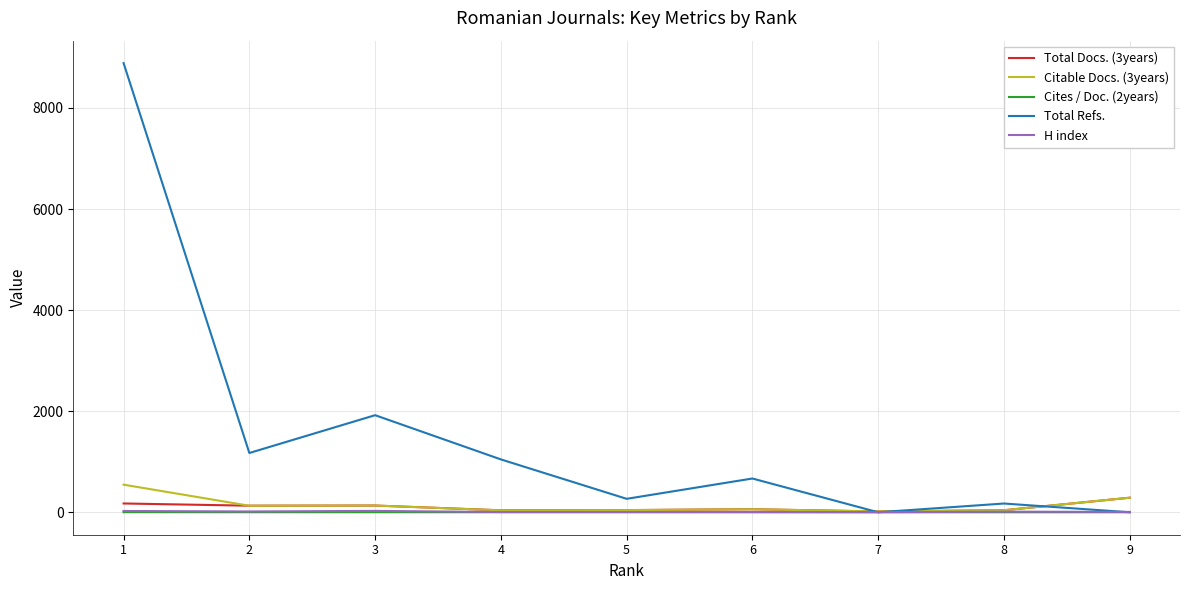

Count the number of data series in this chart.

5